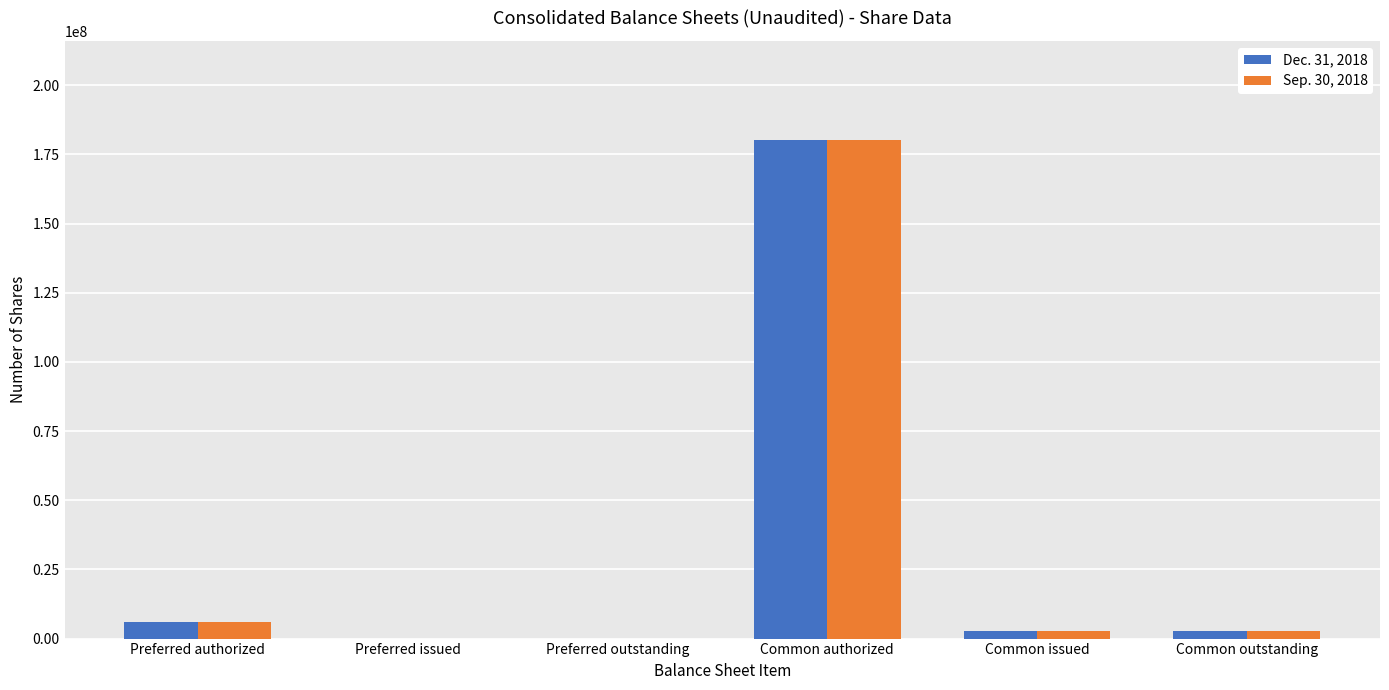

At which category is the sum across all series the highest?

Common authorized